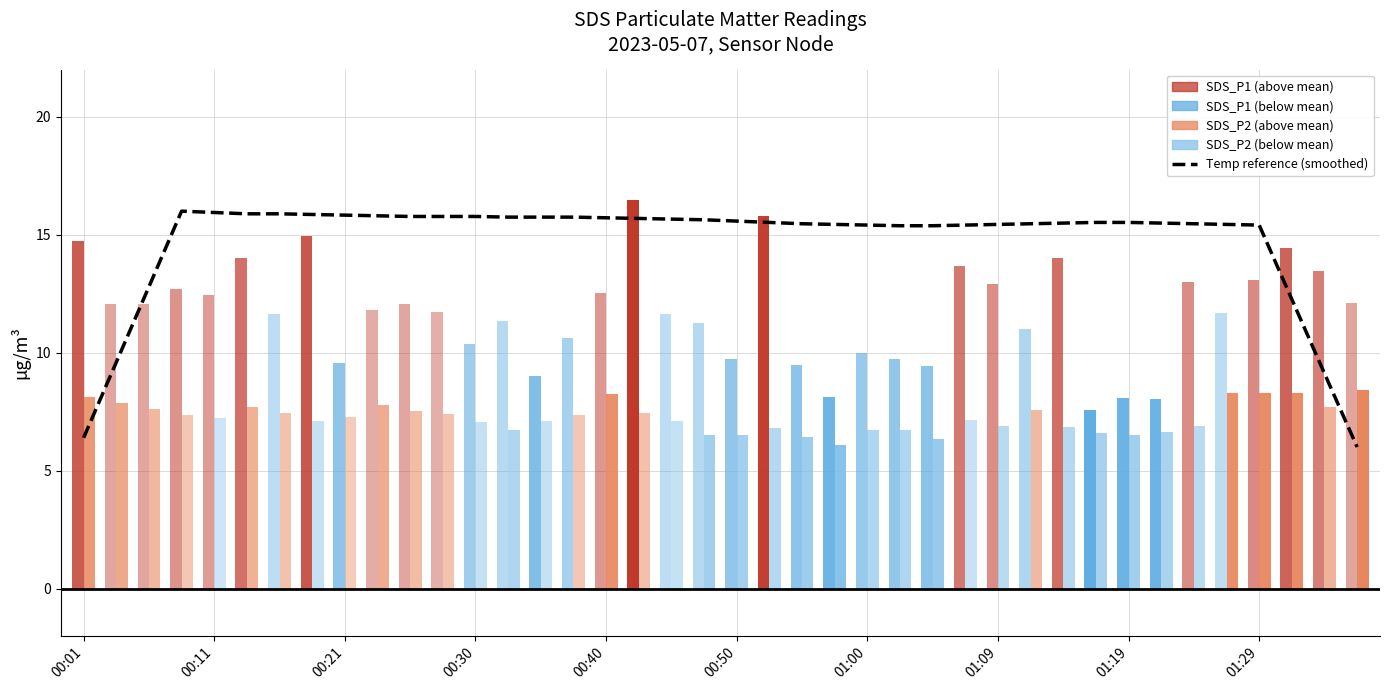

What is the difference between the maximum and minimum values?

10.0